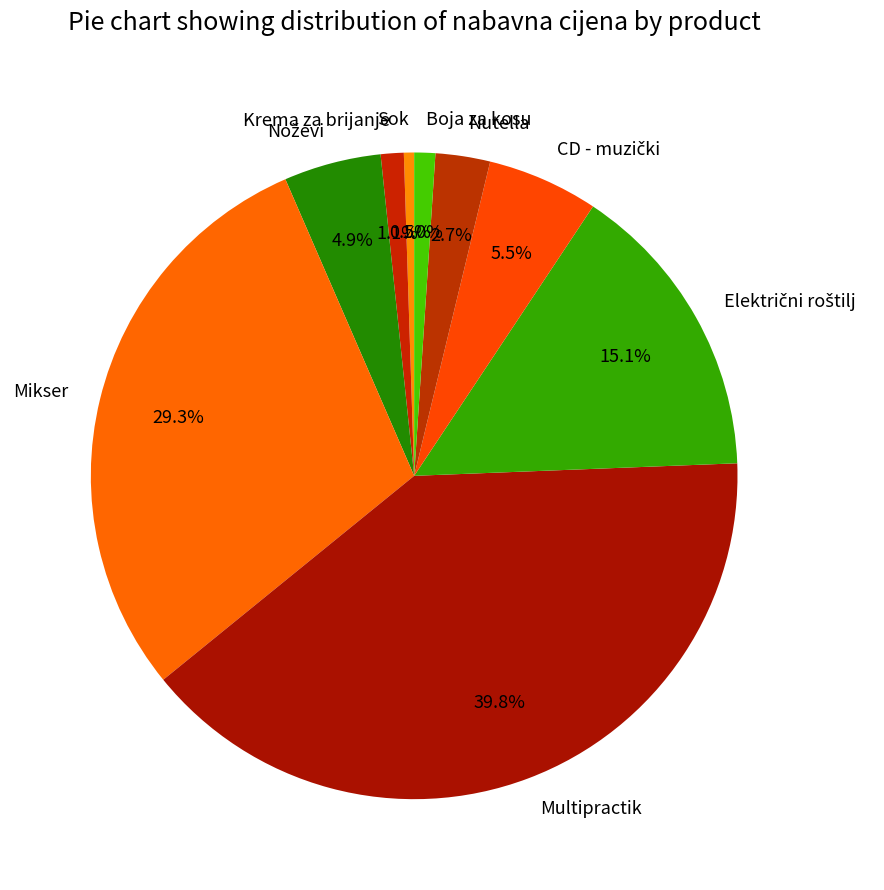

What percentage is NOT represented by Boja za kosu?

99.0%